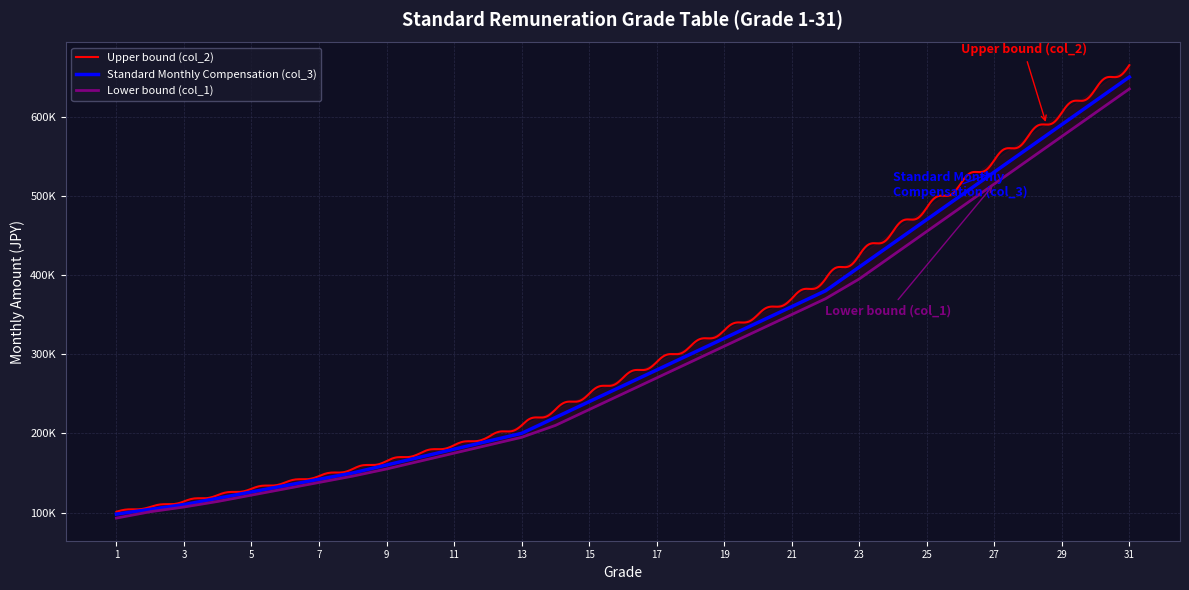

The Standard Monthly Compensation (col_3) series shows 370000 at 22. True or false?

True